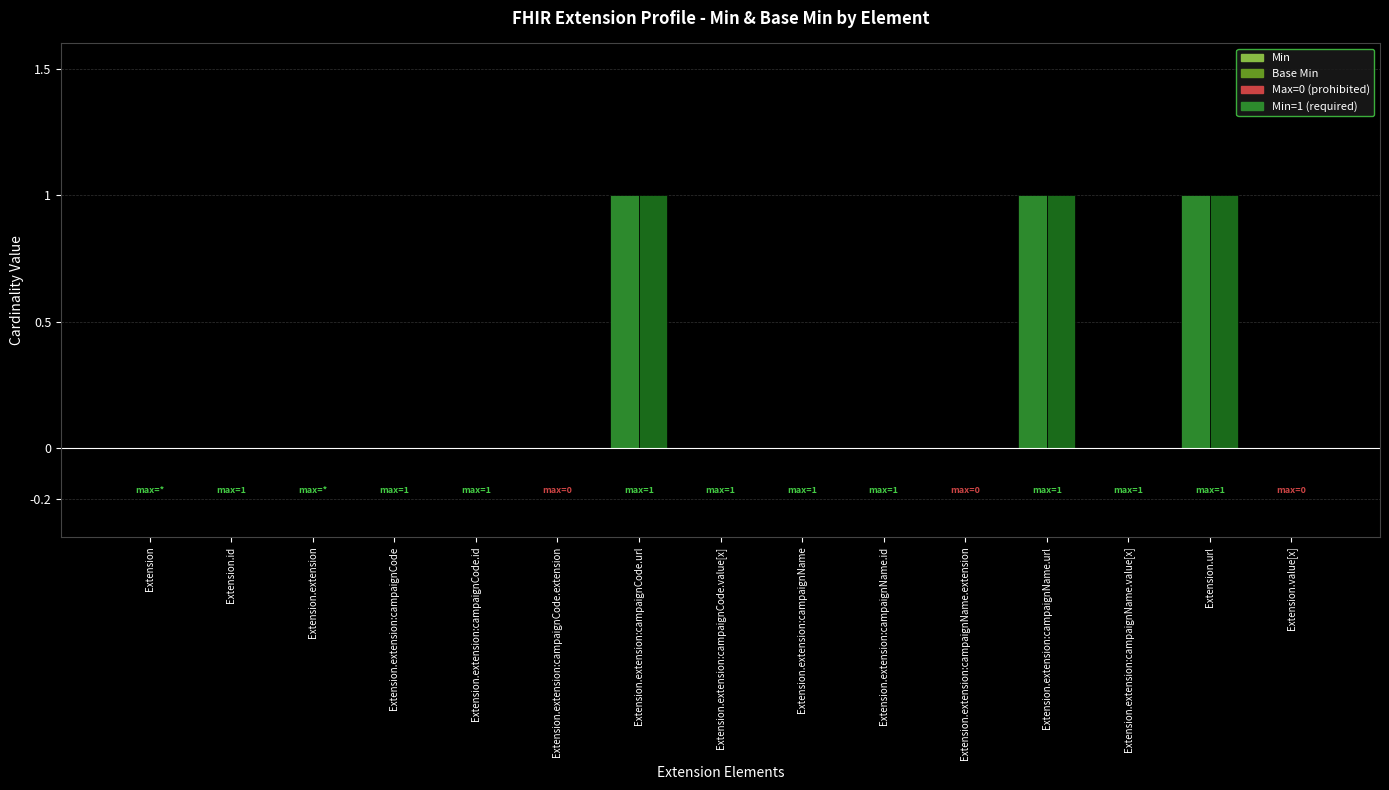

At which label does Base Min reach its minimum?

Extension